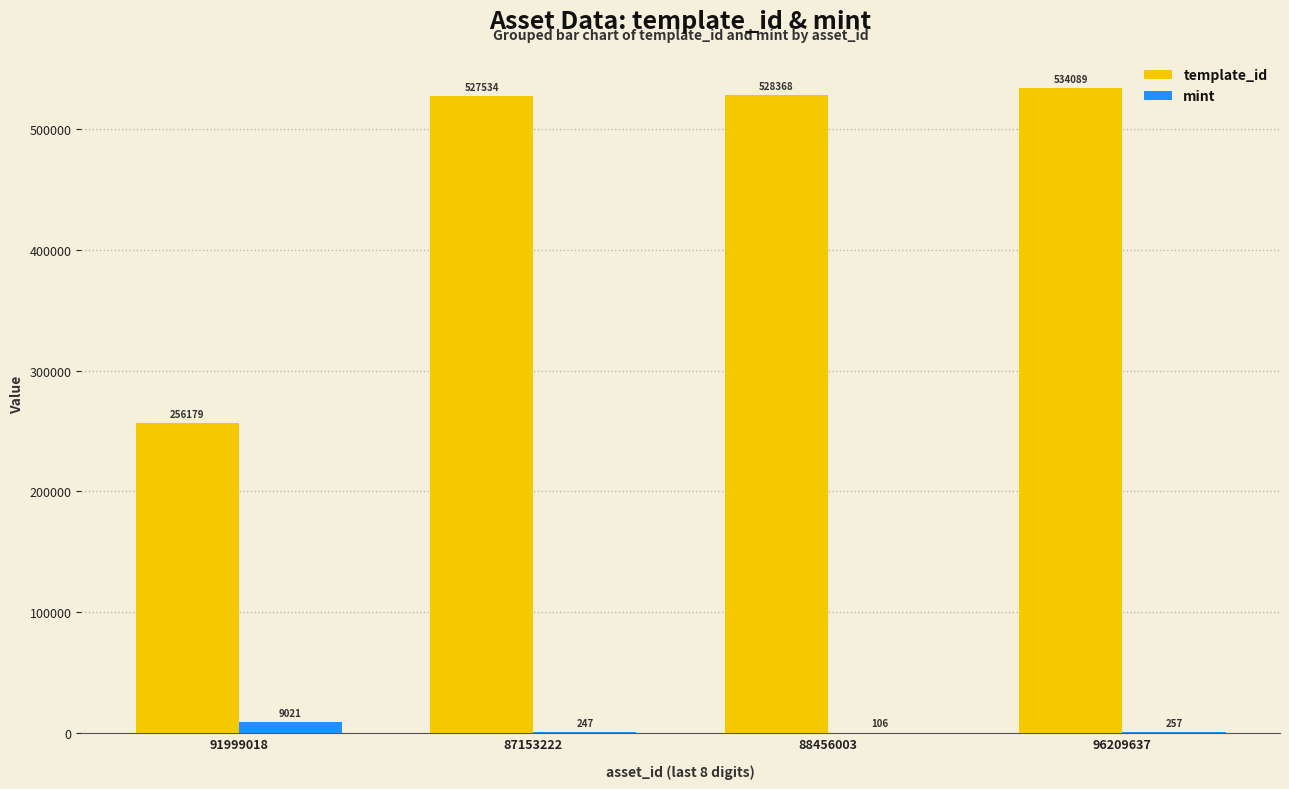

Between 91999018 and 87153222, which series saw the biggest shift?

template_id